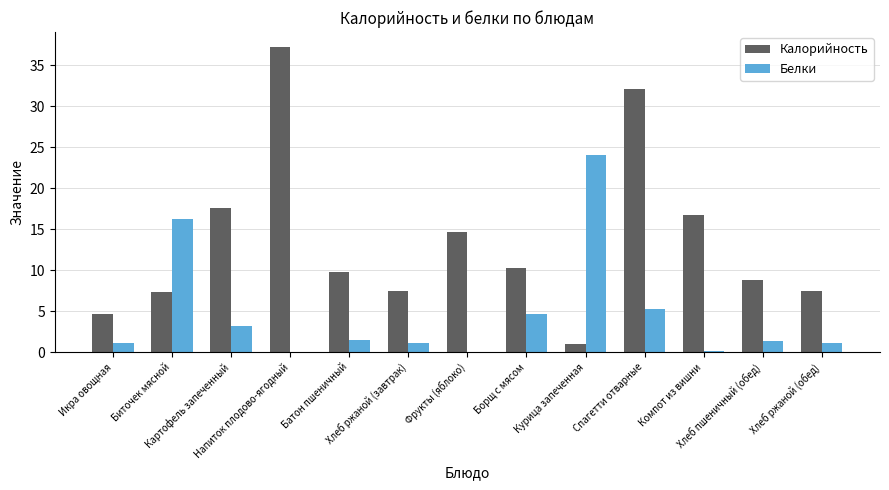

Is the value of Белки at Курица запеченная greater than the value of Калорийность at Батон пшеничный?

Yes